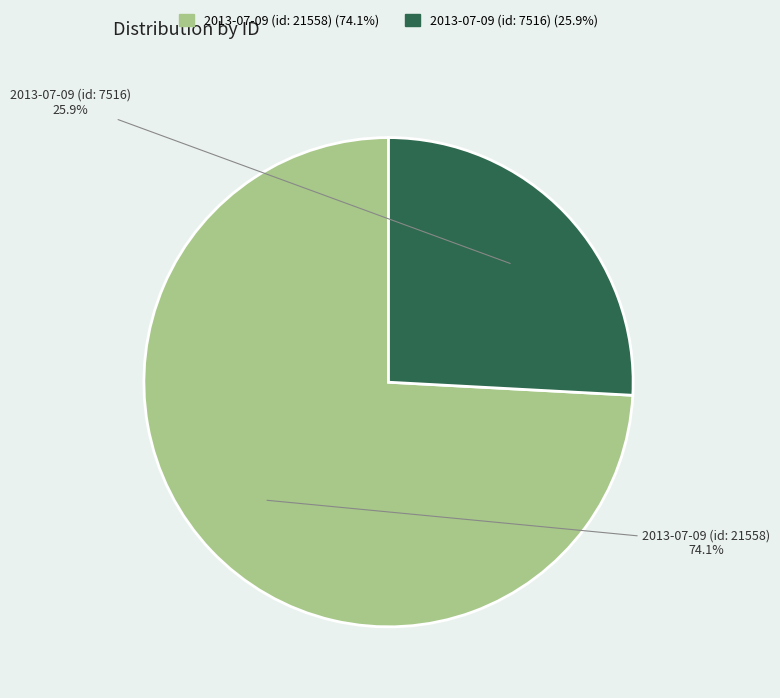

Do 2013-07-09 (id: 21558) and 2013-07-09 (id: 7516) together represent more than half of the pie?

Yes